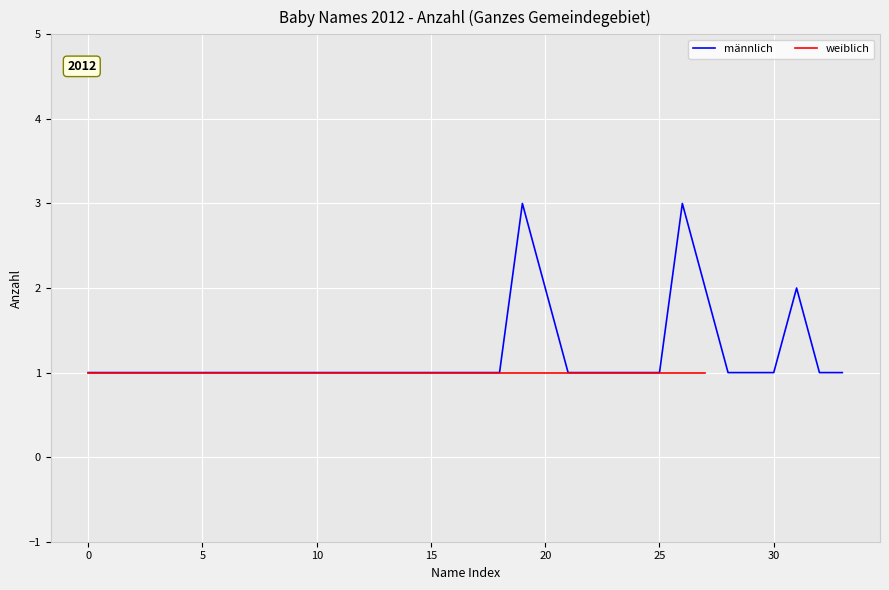

What is the value of the 11th point from the left?

1